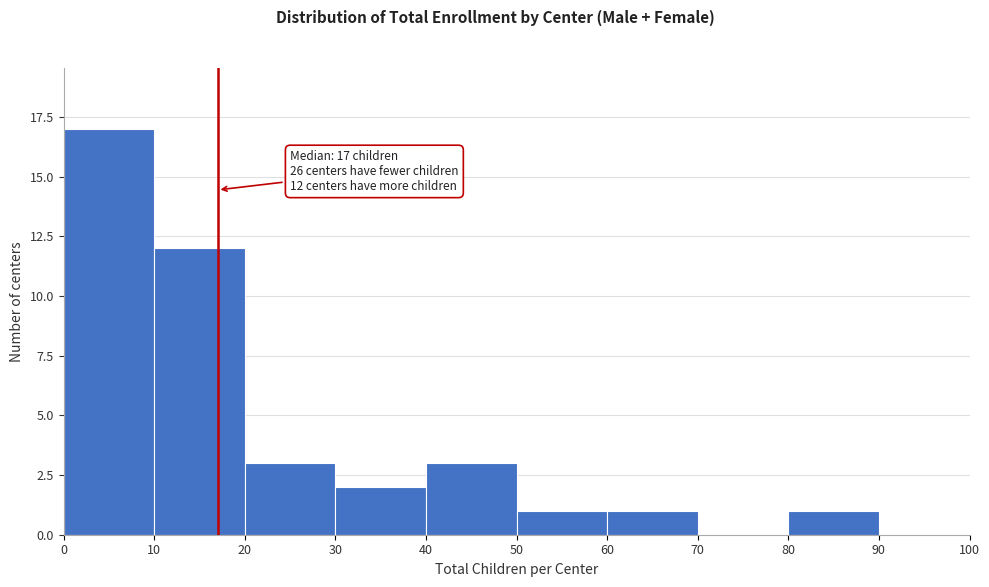

Over which range of the x-axis is the bar tallest?

0 to 10